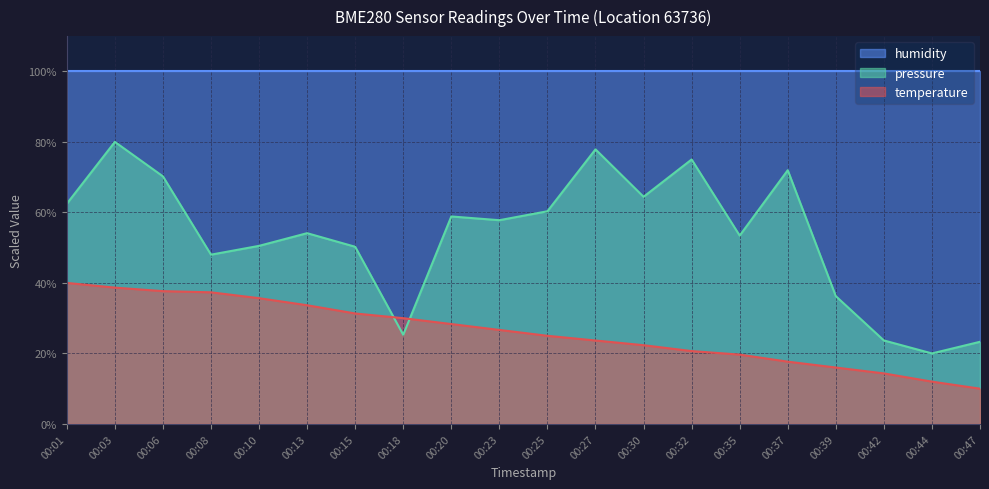

The value of pressure_norm at 00:35 is 93.6. True or false?

False